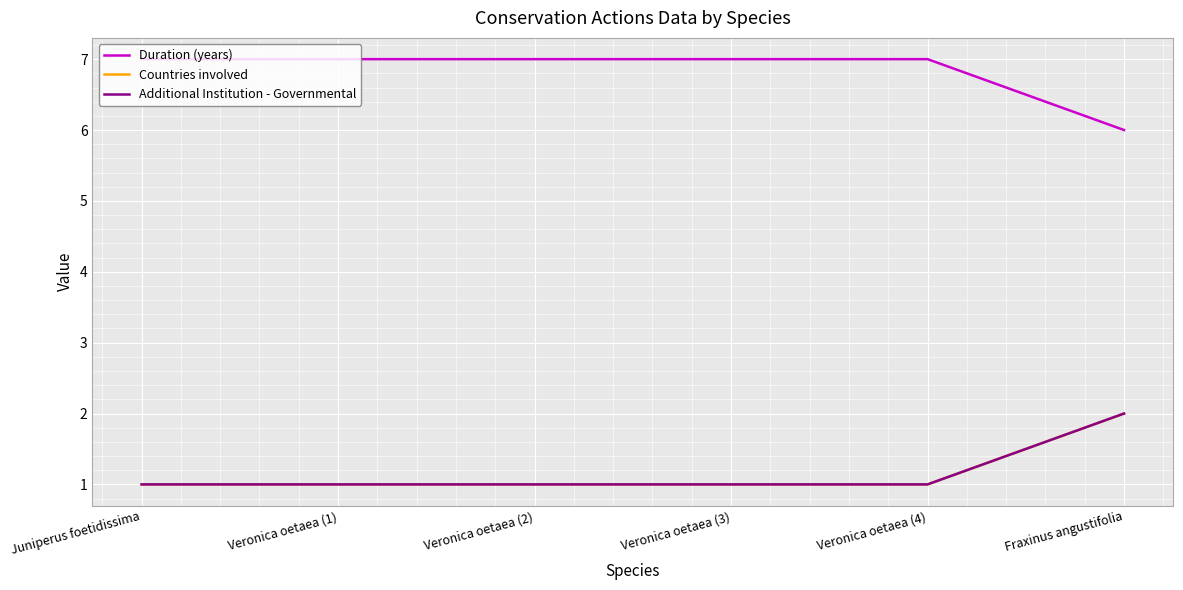

Reading left to right, what are all the values shown in this chart?

Duration (years): 7	7	7	7	7	6
Countries involved: 1	1	1	1	1	2
Additional Institution - Governmental: 1	1	1	1	1	2